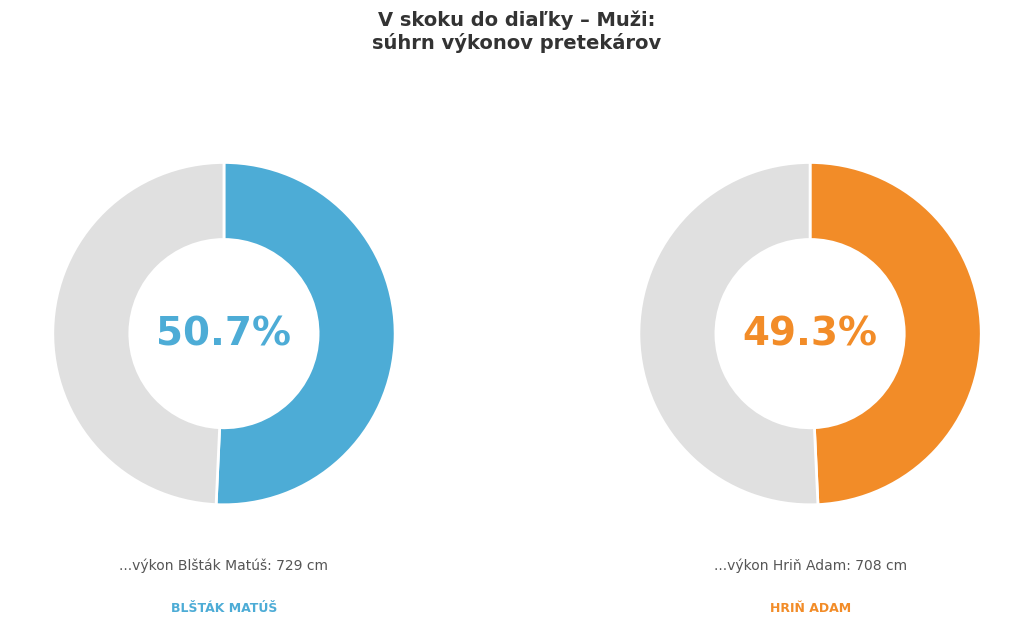

Count the number of slices in the pie.

2